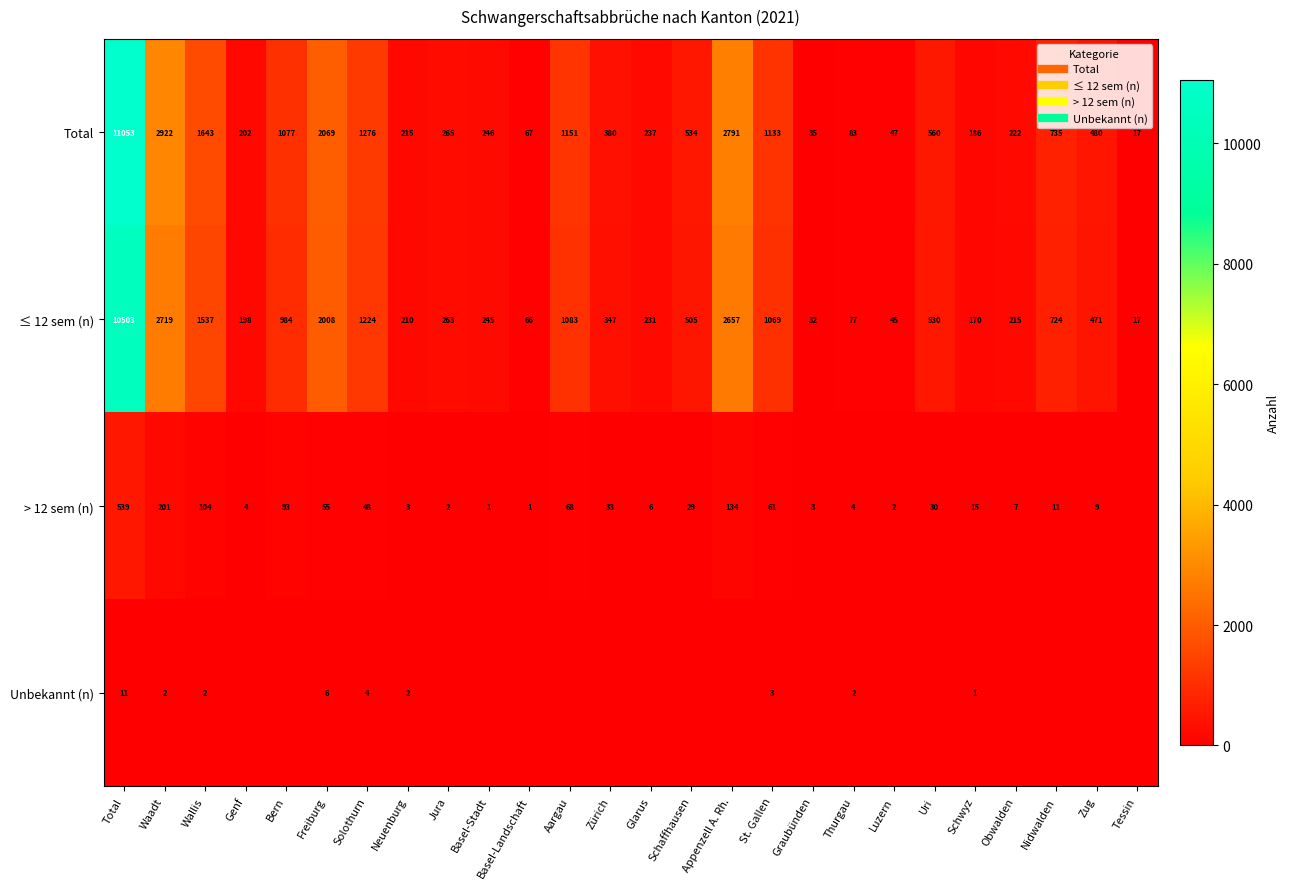

At how many categories does at least one series exceed 9203?

1